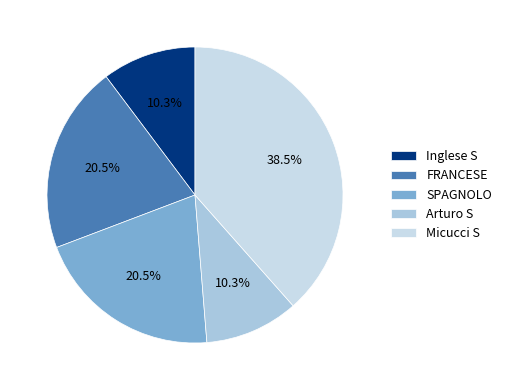

How many slices are in this pie chart?

5